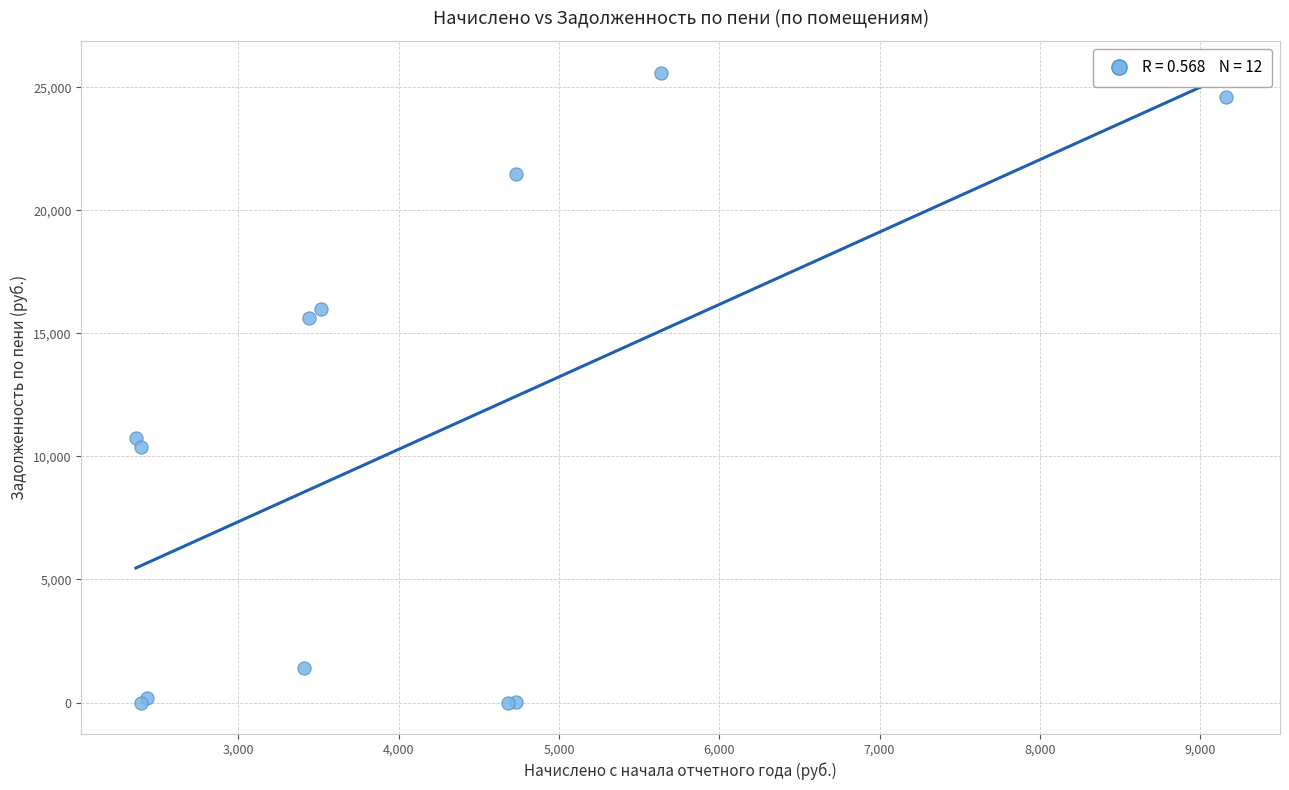

What Y value in the scatter plot is closest to 12802?

10730.6